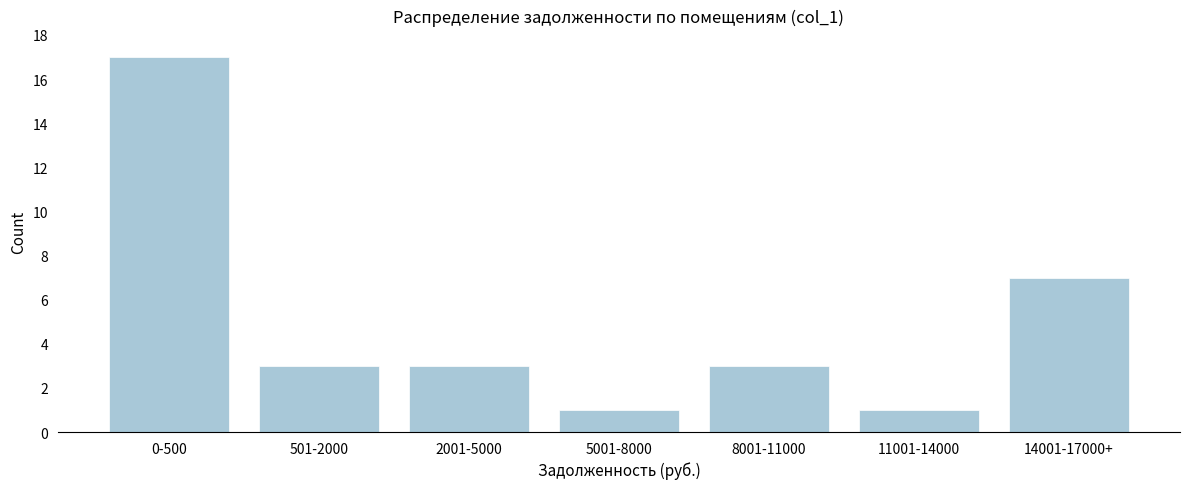

Reading right to left, what are all the values shown in this chart?

7	1	3	1	3	3	17